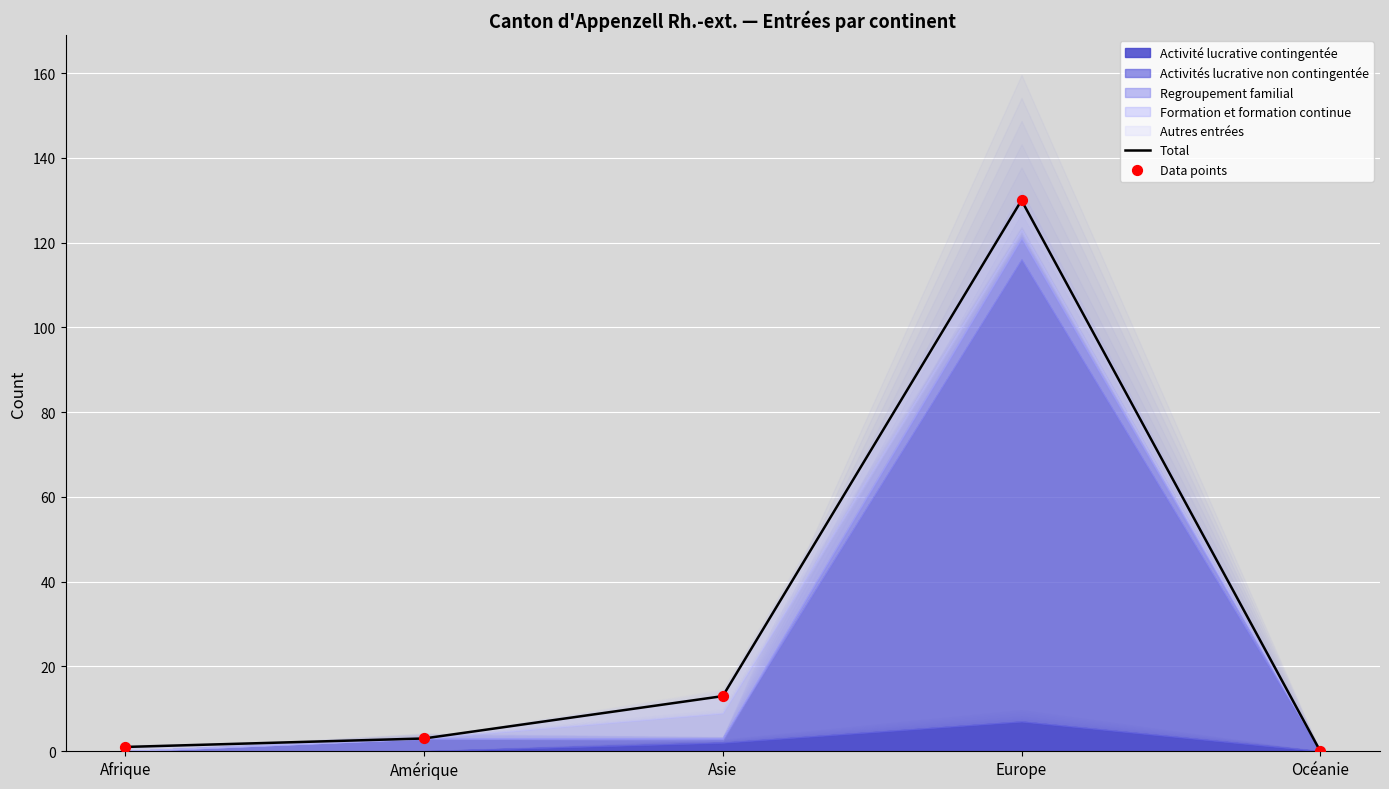

Which series reaches the maximum Y coordinate?

Total